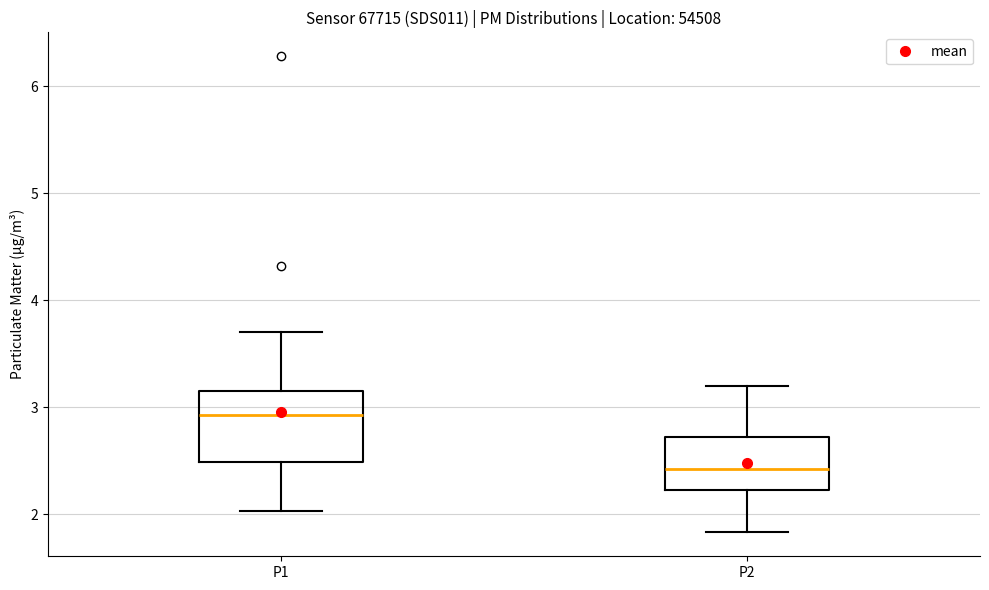

Reading left to right, read every box against the y-axis: the position of its median line, the range the box covers, and the ends of its whiskers. The values are not printed on the chart, so give them approximately, as read against the axis.

P1: median 2.9, box 2.5 to 3.2, whiskers 2.0 to 3.7
P2: median 2.4, box 2.2 to 2.7, whiskers 1.8 to 3.2